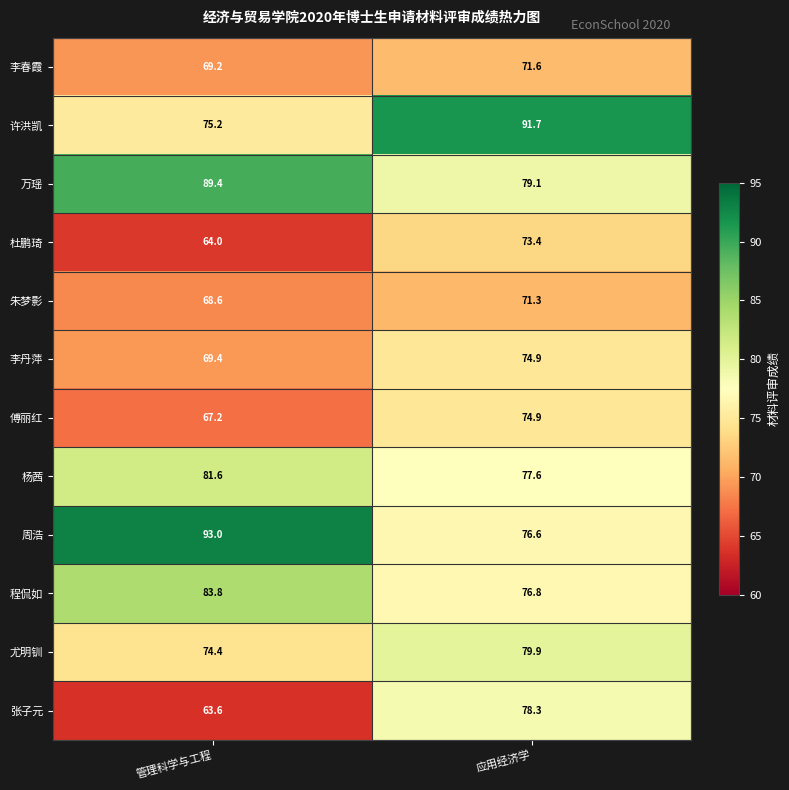

What is the highest value of the 朱梦影 series?

71.3